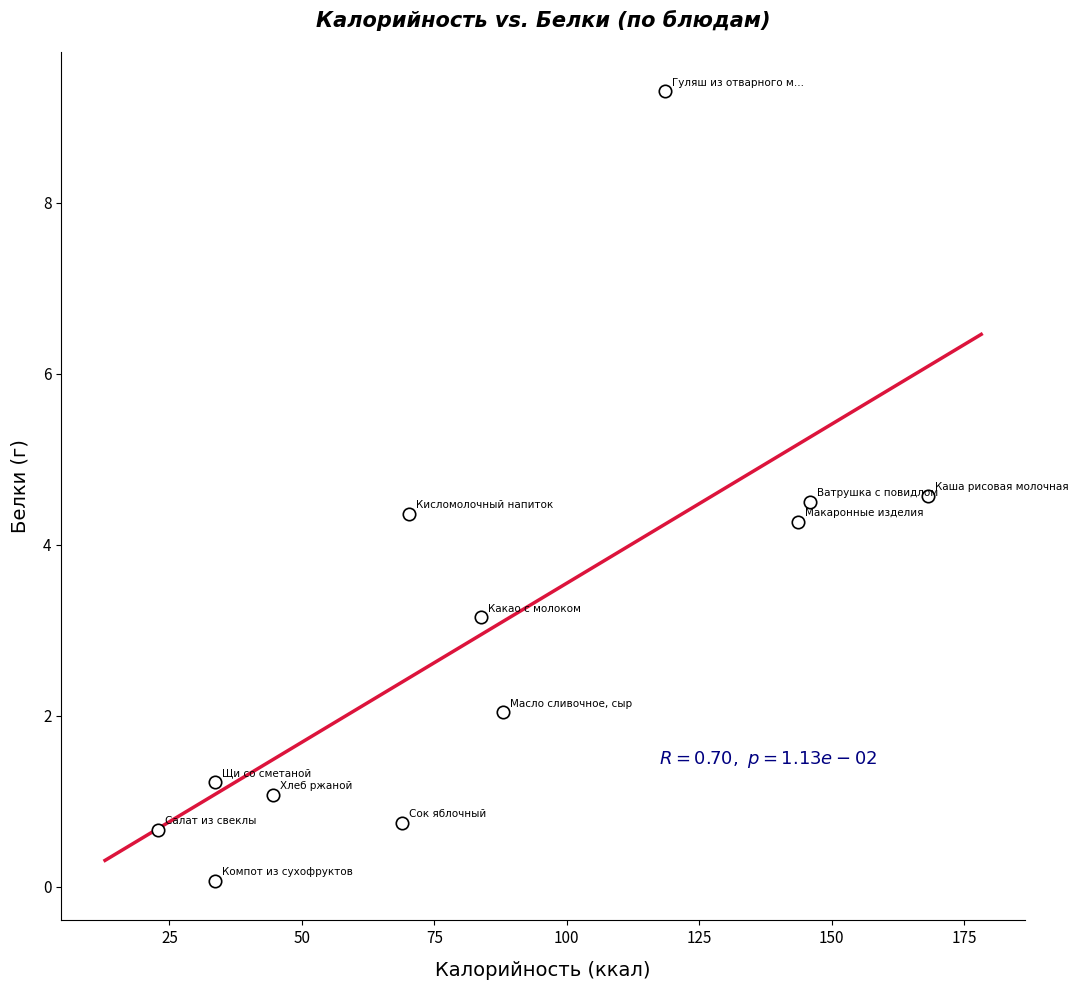

What is the range of X values (max minus min)?

145.4